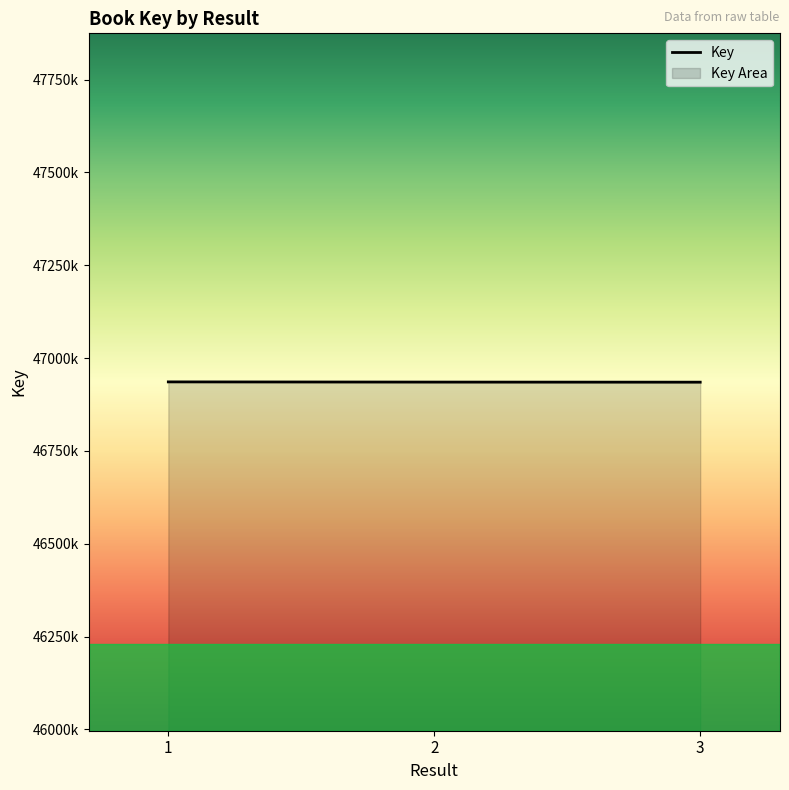

List the labels in order of value, largest first.

1, 2, 3